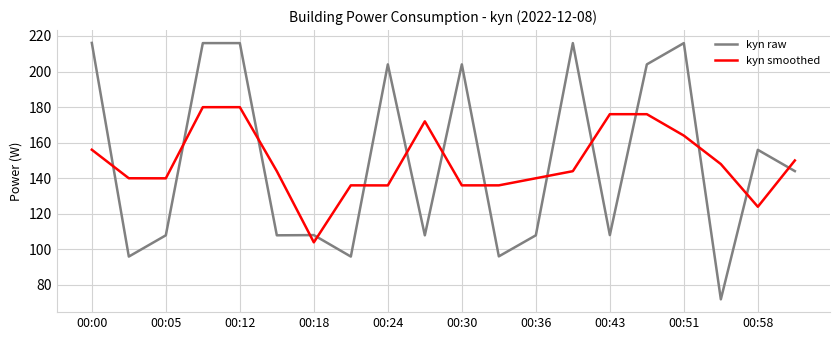

What is the difference between the maximum and minimum values in the kyn raw series?

144.1